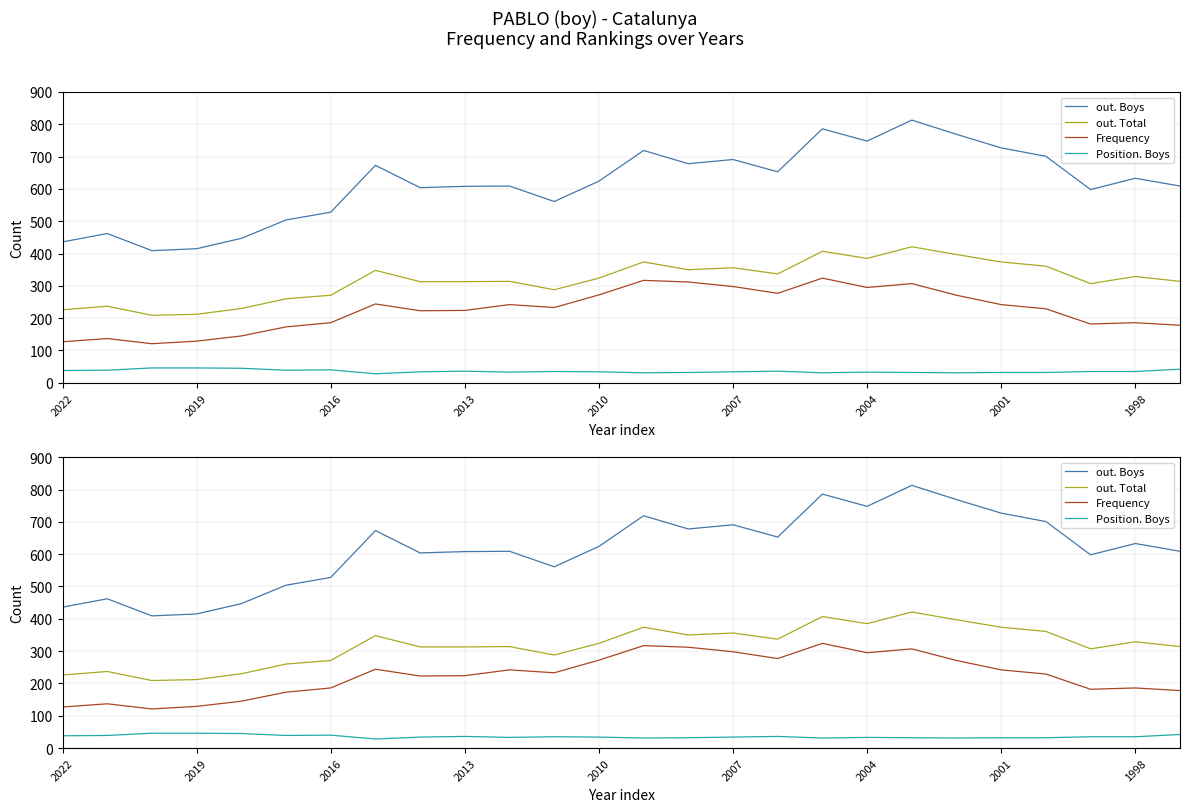

What are all the series names shown in the legend?

out. Boys, out. Total, Frequency, Position. Boys